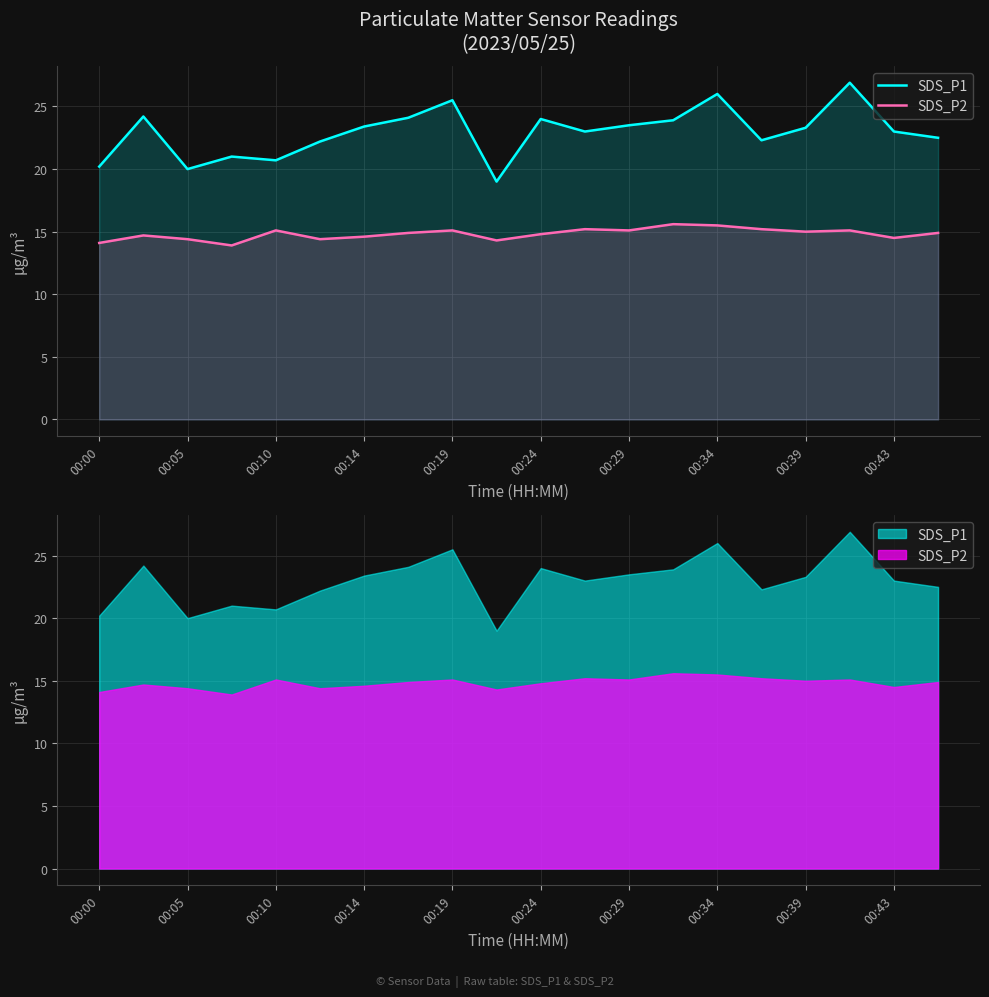

True or false: SDS_P2 and SDS_P1 cross at least once.

False